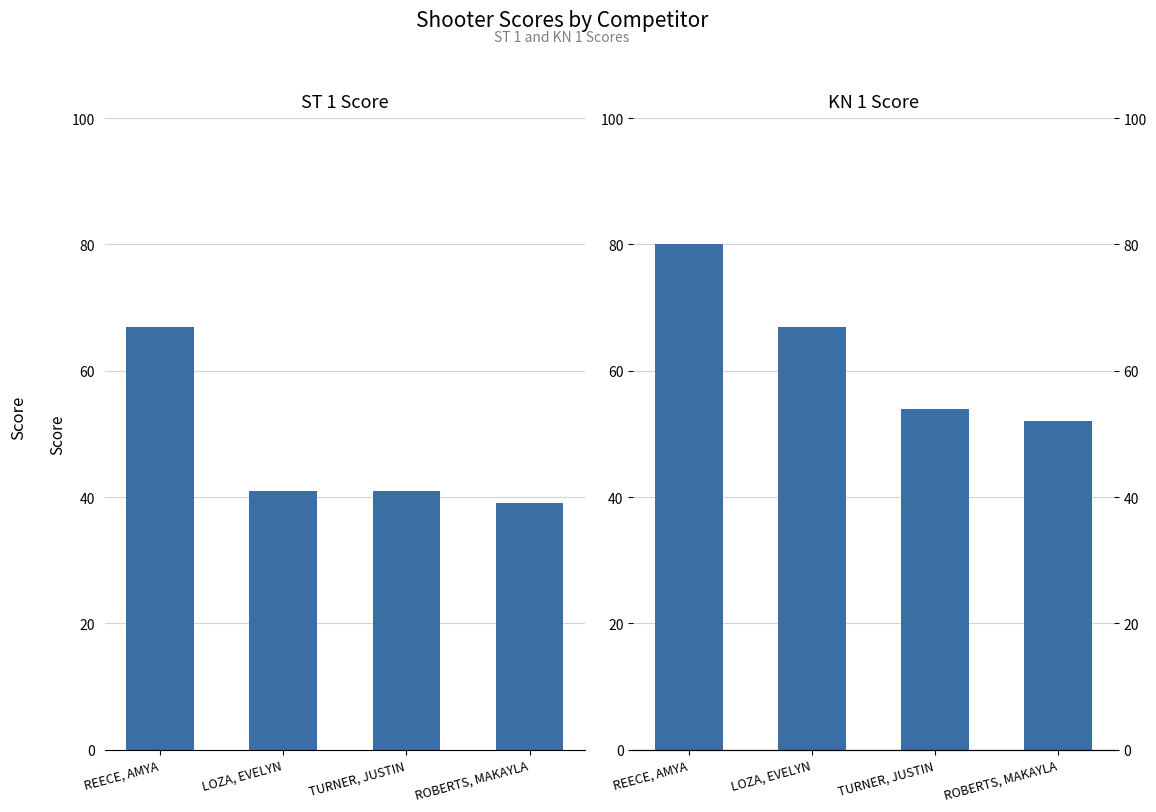

The ST 1 Score series shows 67 at REECE, AMYA. True or false?

True